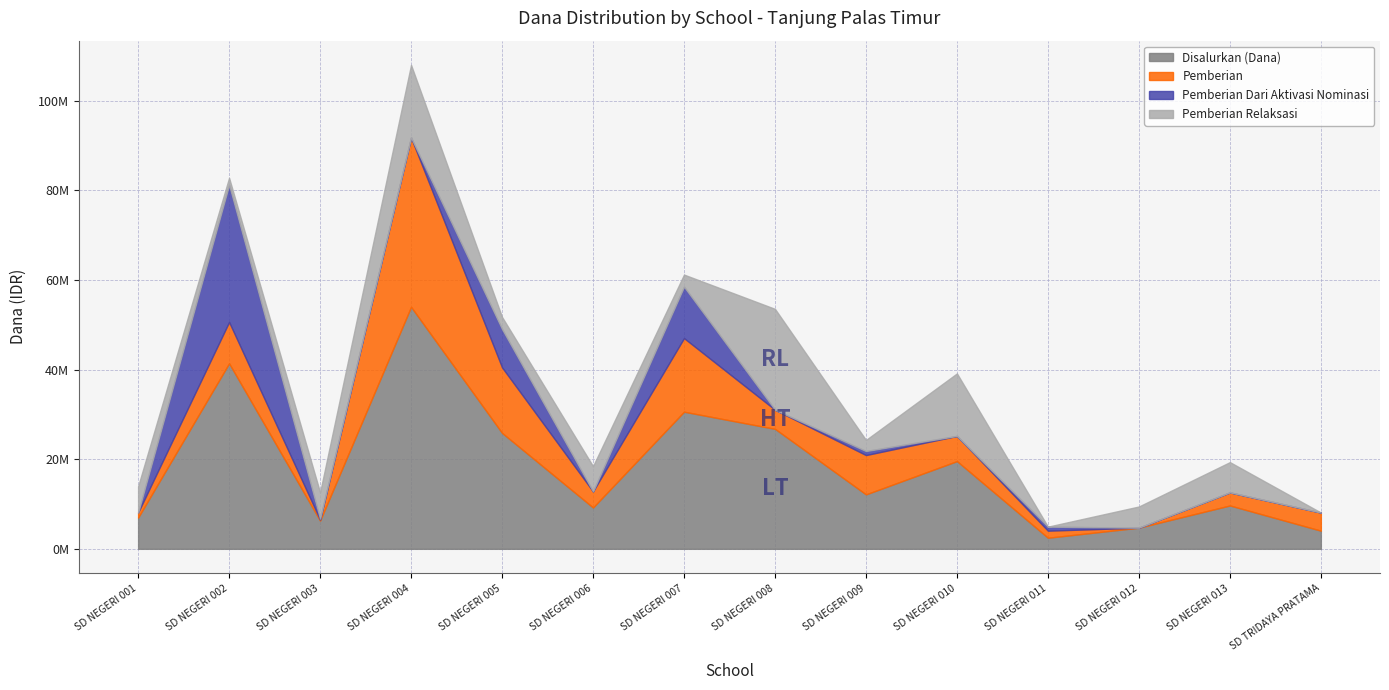

Which series ends up on top after the final intersection of Pemberian Relaksasi and Pemberian Dari Aktivasi Nominasi?

Pemberian Relaksasi